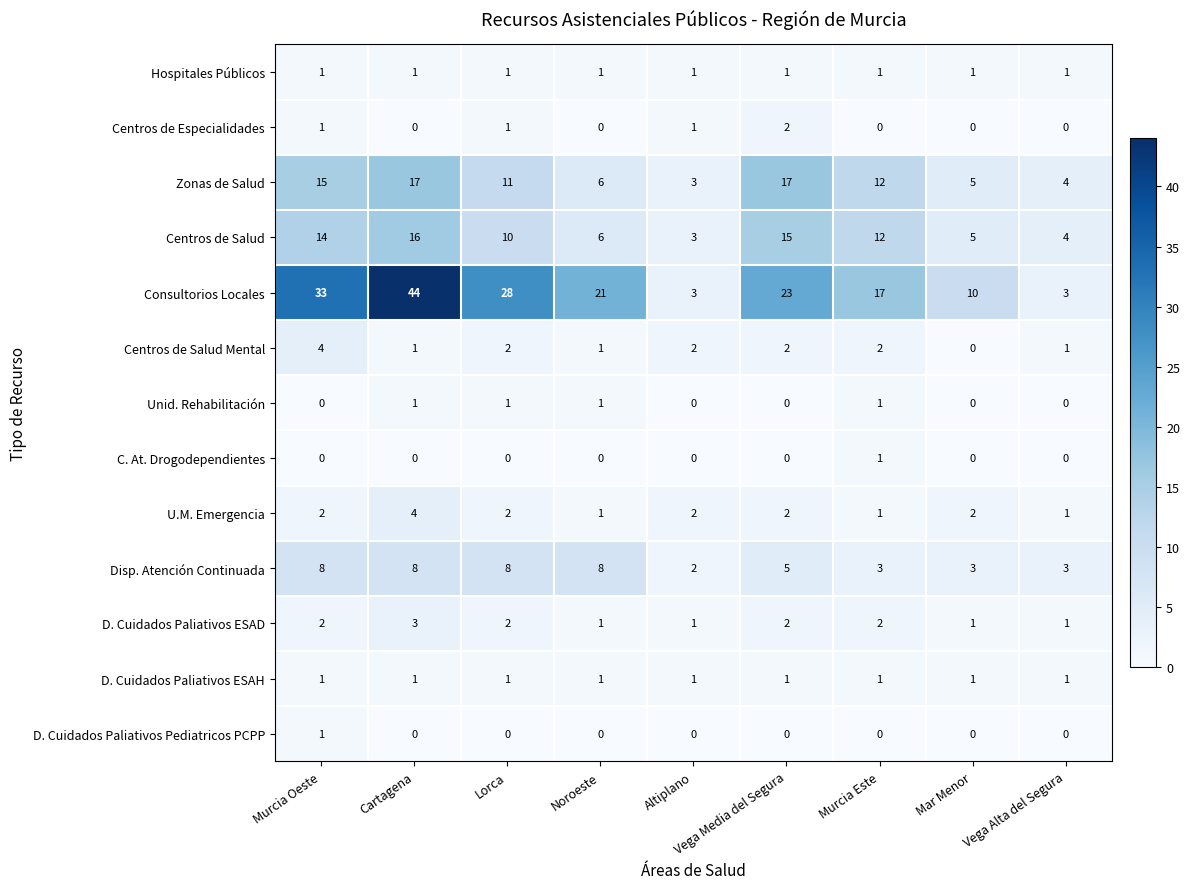

At which category is the sum across all series the highest?

Cartagena